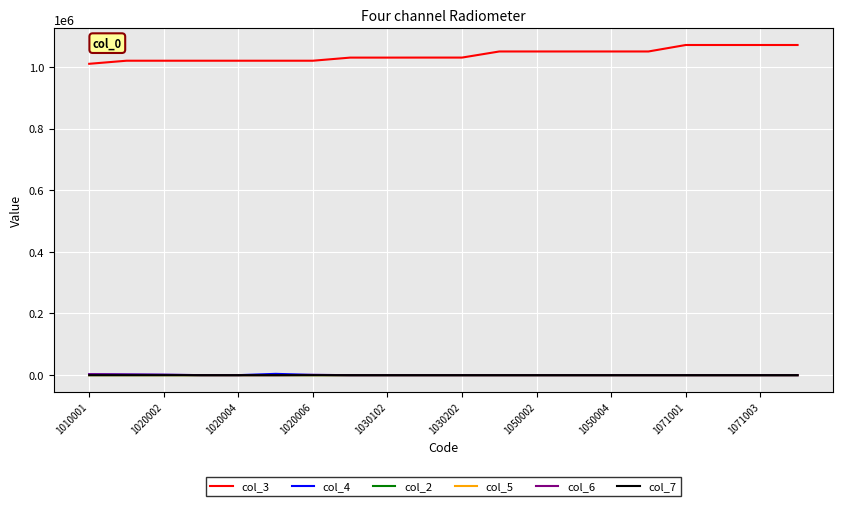

Which series has the largest total across all categories?

col_3